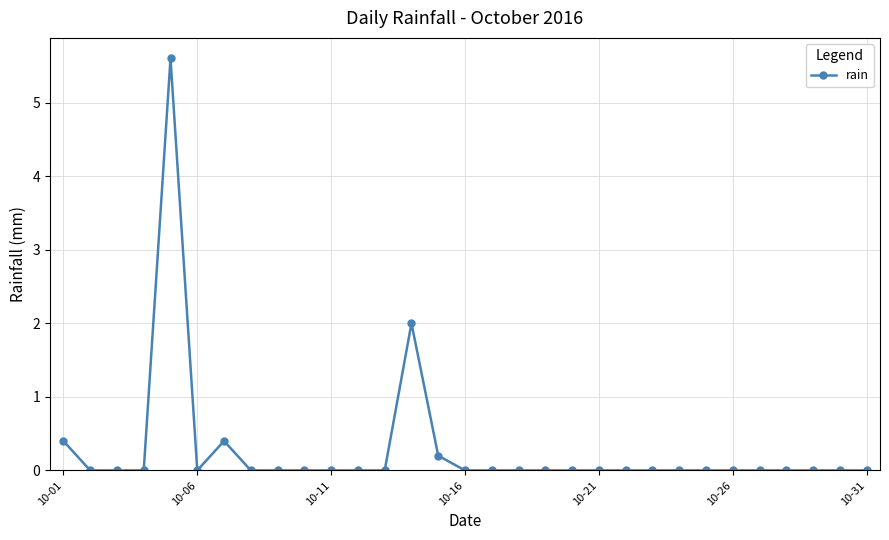

What is the average value?

0.3